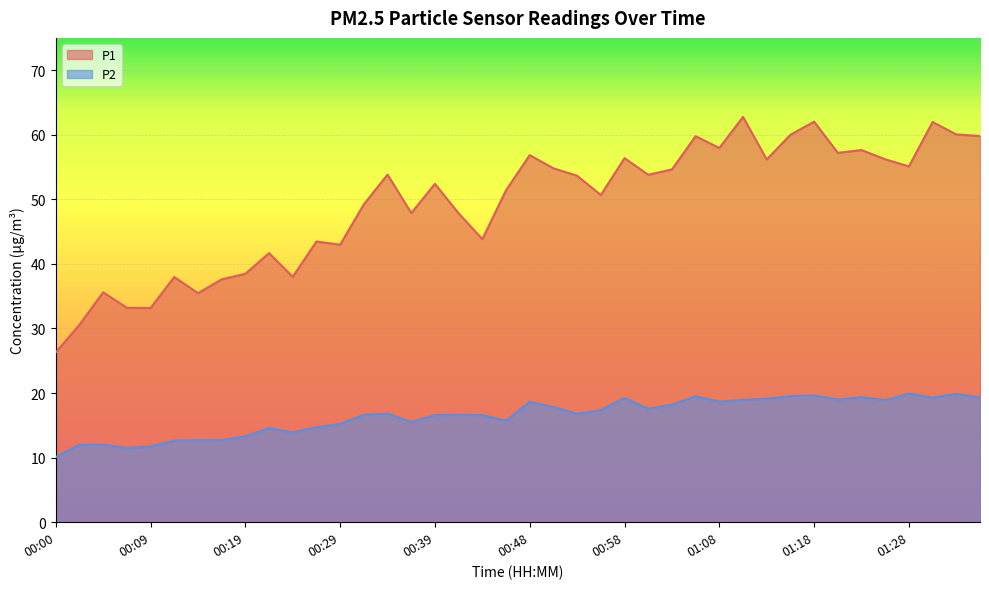

True or false: P1 has more than 1 interior local peaks.

True